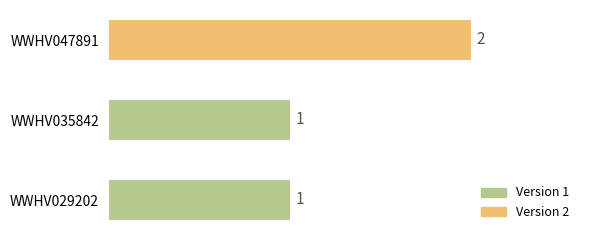

What is the sum of all values?

4